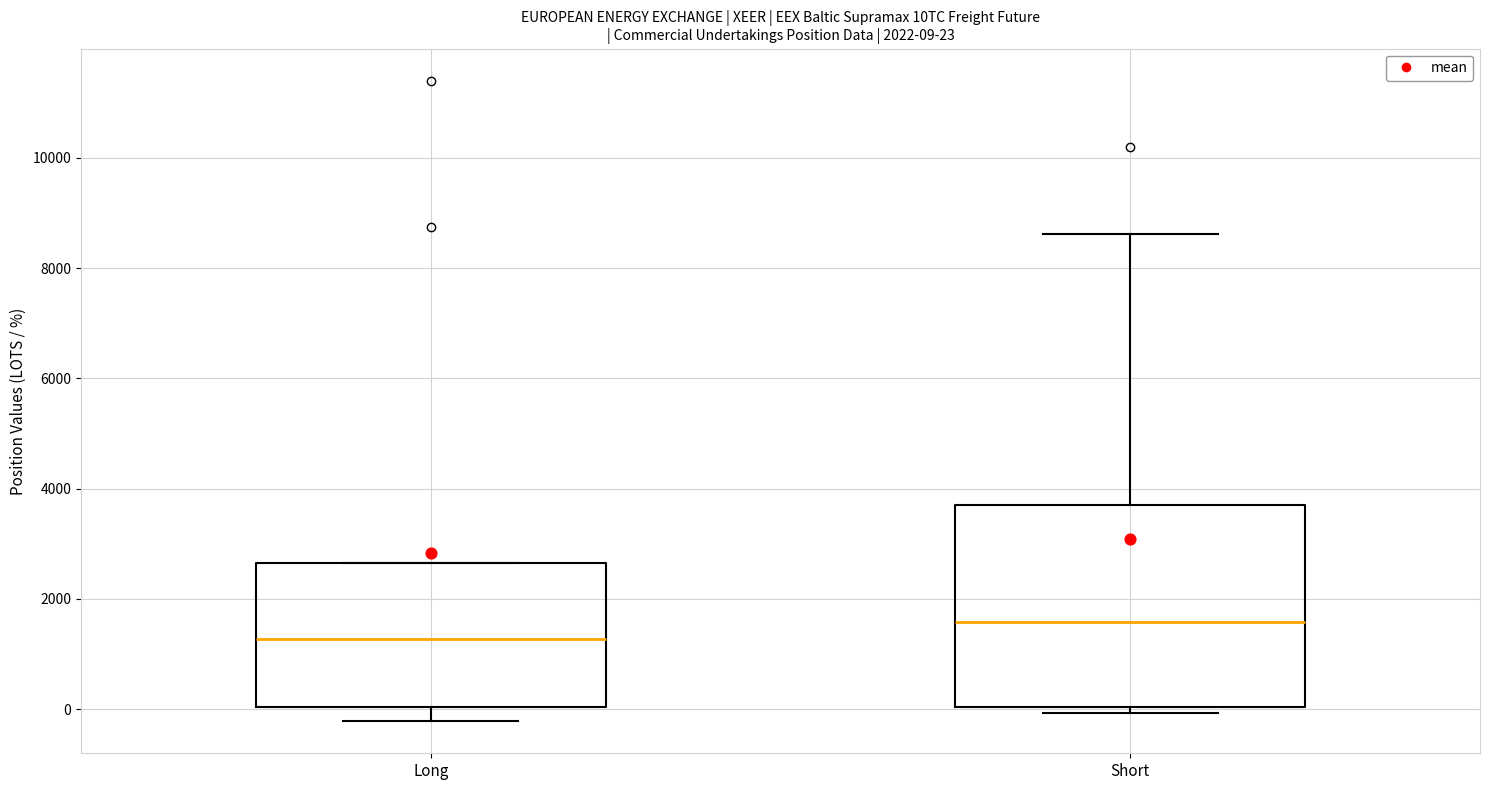

Which box has the highest median line?

Short